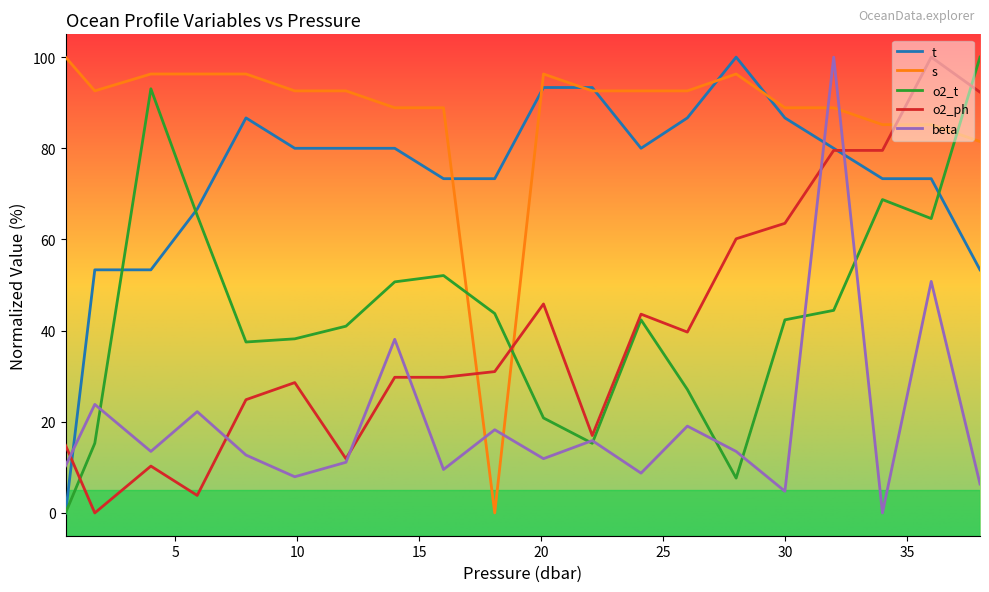

What is the maximum value shown in the chart?

100.0